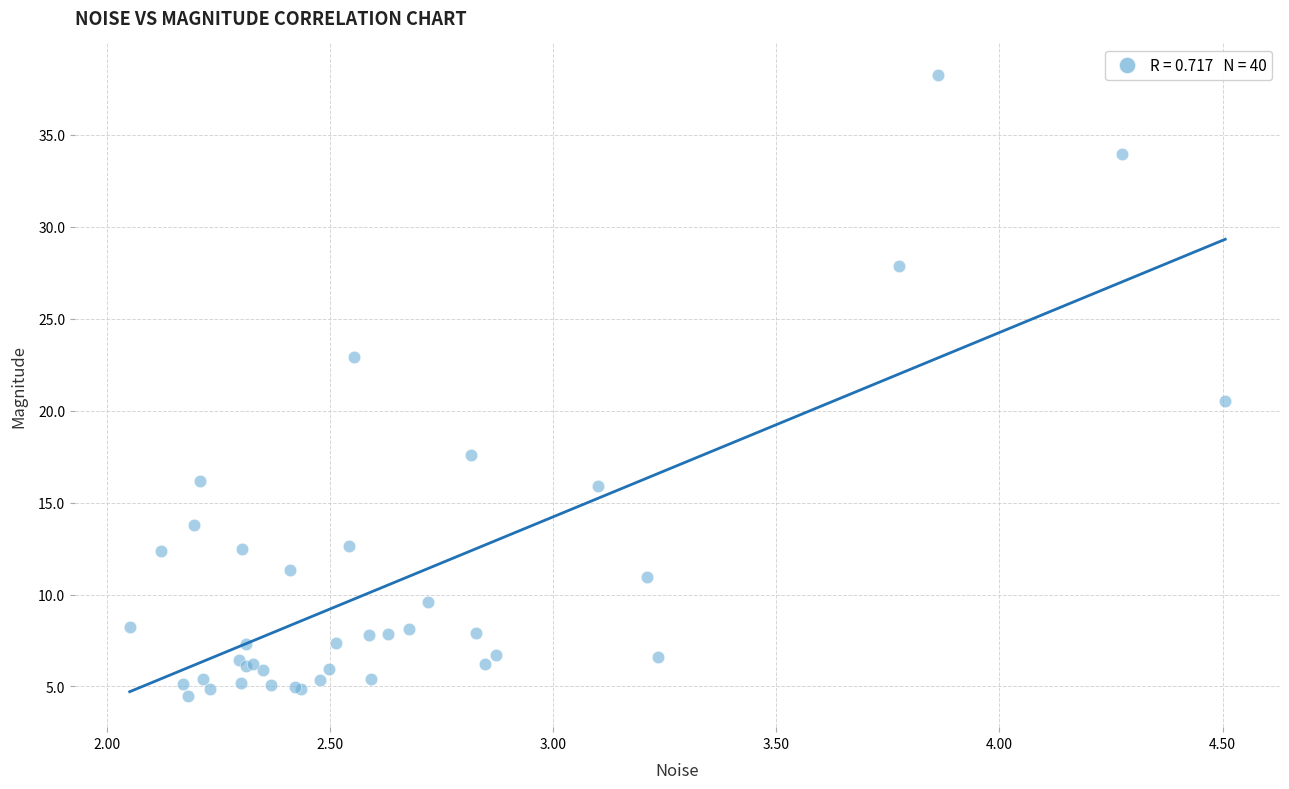

What Y value in the scatter plot is closest to 21?

20.6